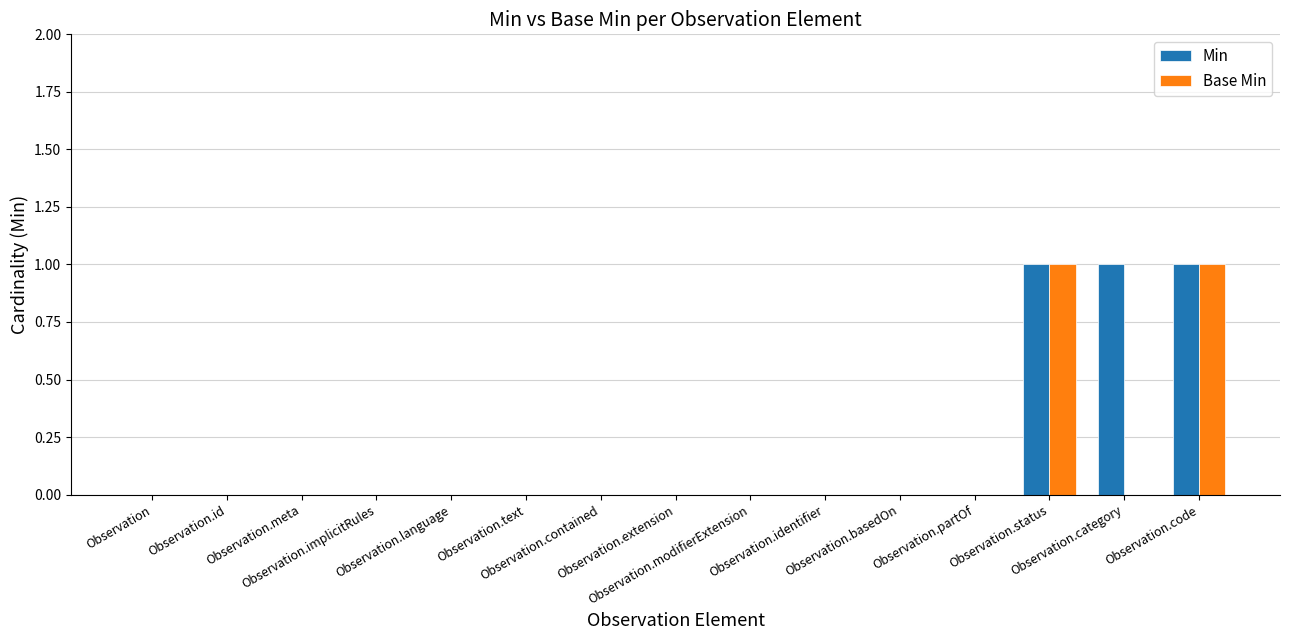

What is the sum of all Min values?

3